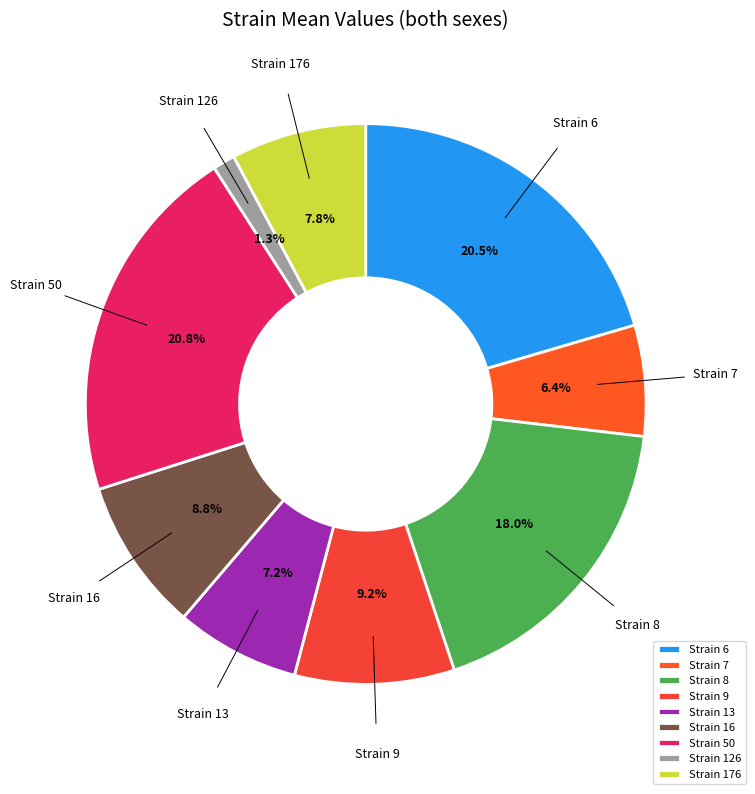

Is there any slice that represents more than half of the pie?

No